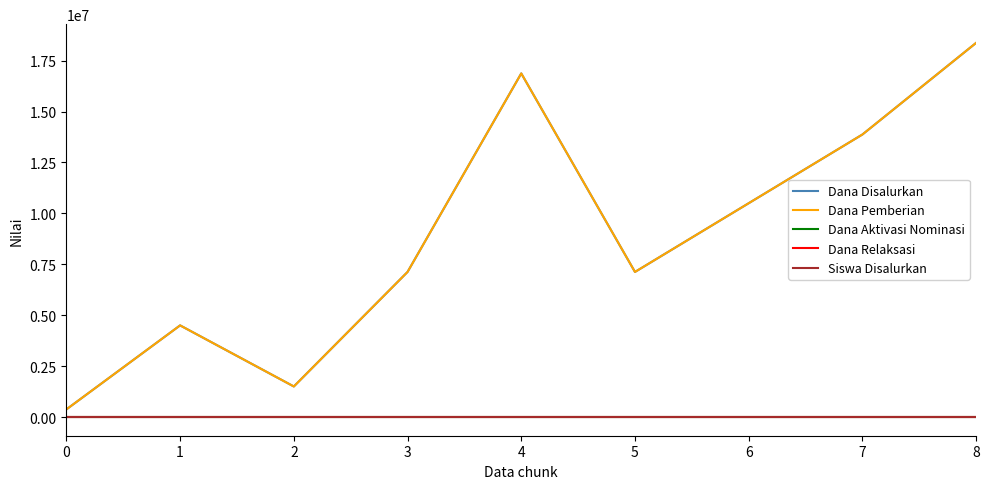

What is the sum of all Siswa Disalurkan values?

214